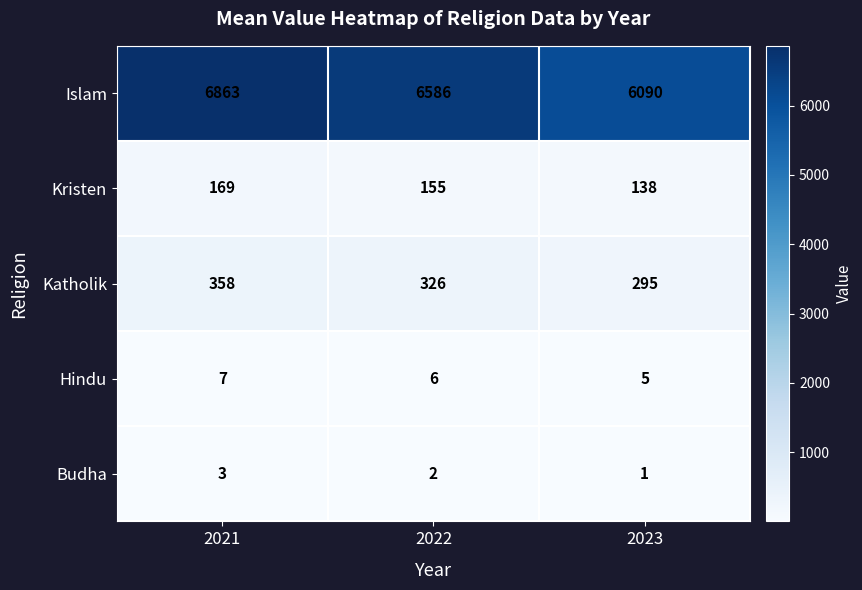

Is it true that Islam equals 6863 at 2021?

True